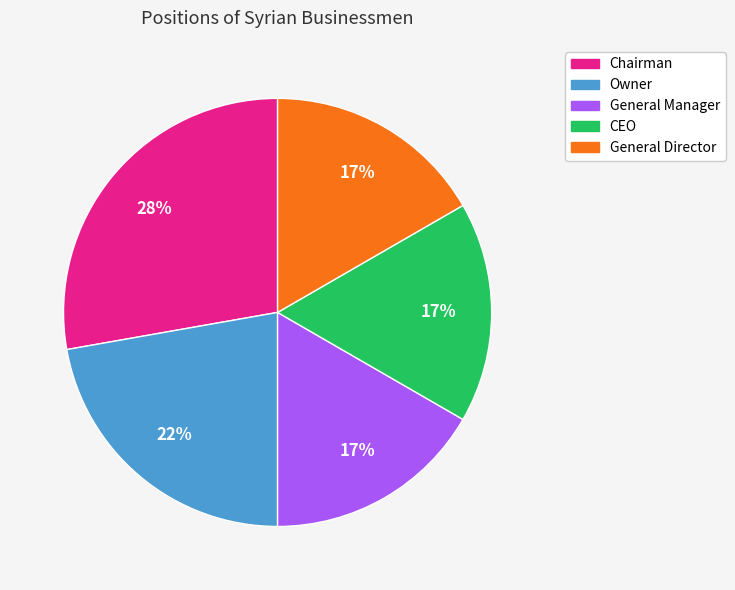

How many segments does this pie chart have?

5